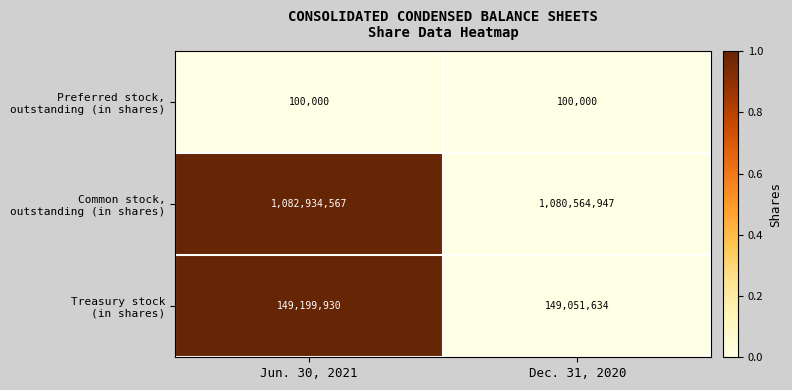

At which category is the sum across all series the highest?

Jun. 30, 2021